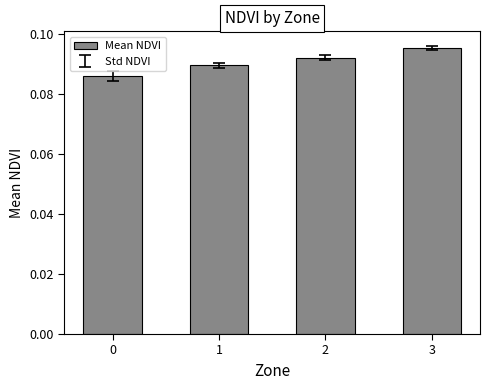

Rank the categories by value from highest to lowest.

3, 2, 1, 0